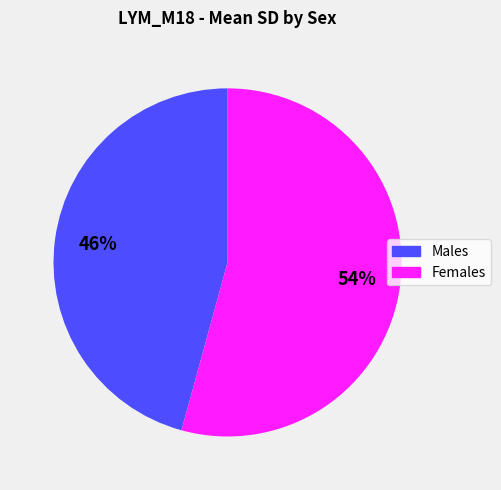

What is the largest slice in the pie chart?

Females